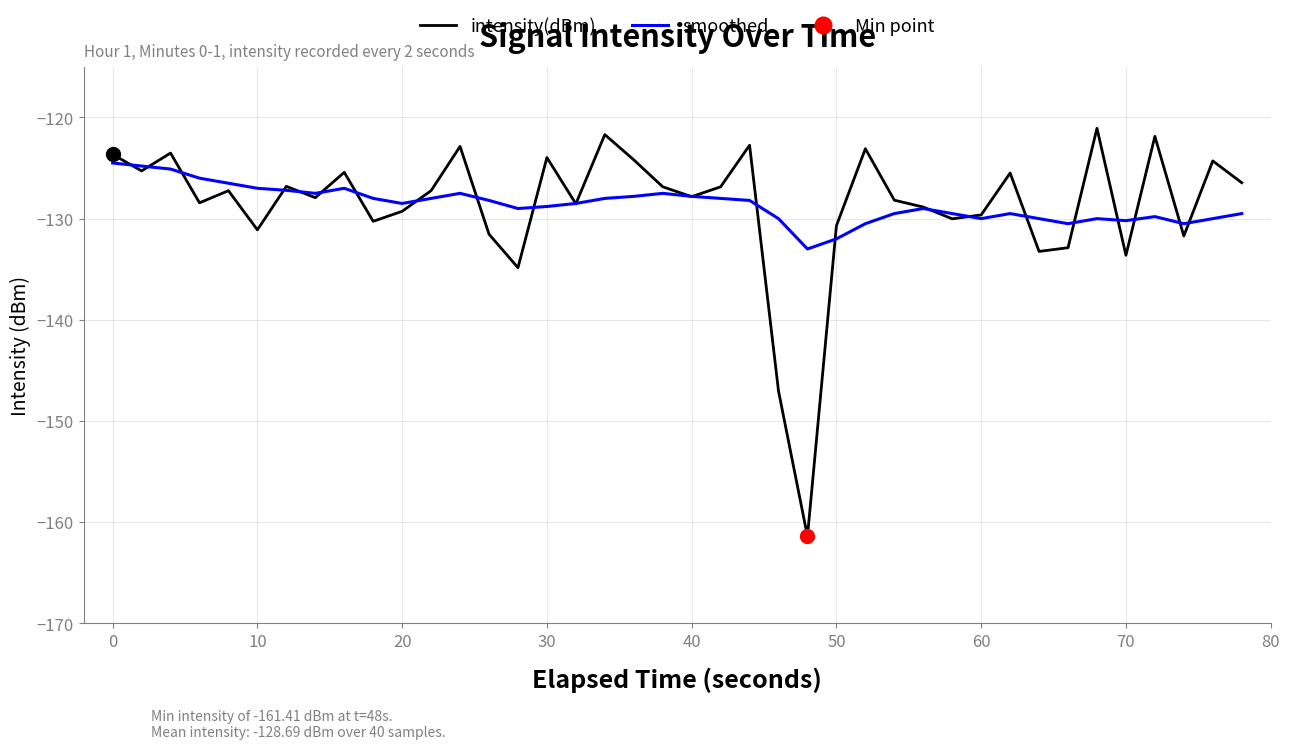

What is the maximum value for intensity(dBm)?

-121.1